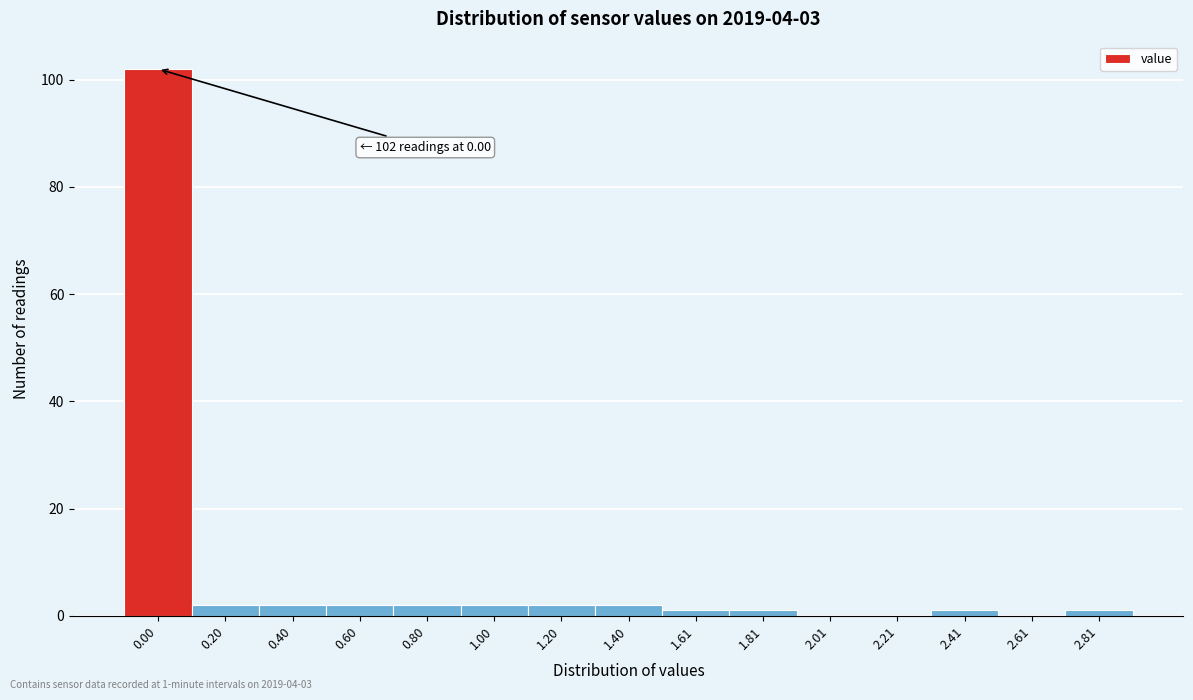

Reading left to right, what are all the values shown in this chart?

0.00=102	0.20=2	0.40=2	0.60=2	0.80=2	1.00=2	1.20=2	1.40=2	1.61=1	1.81=1	2.01=0	2.21=0	2.41=1	2.61=0	2.81=1